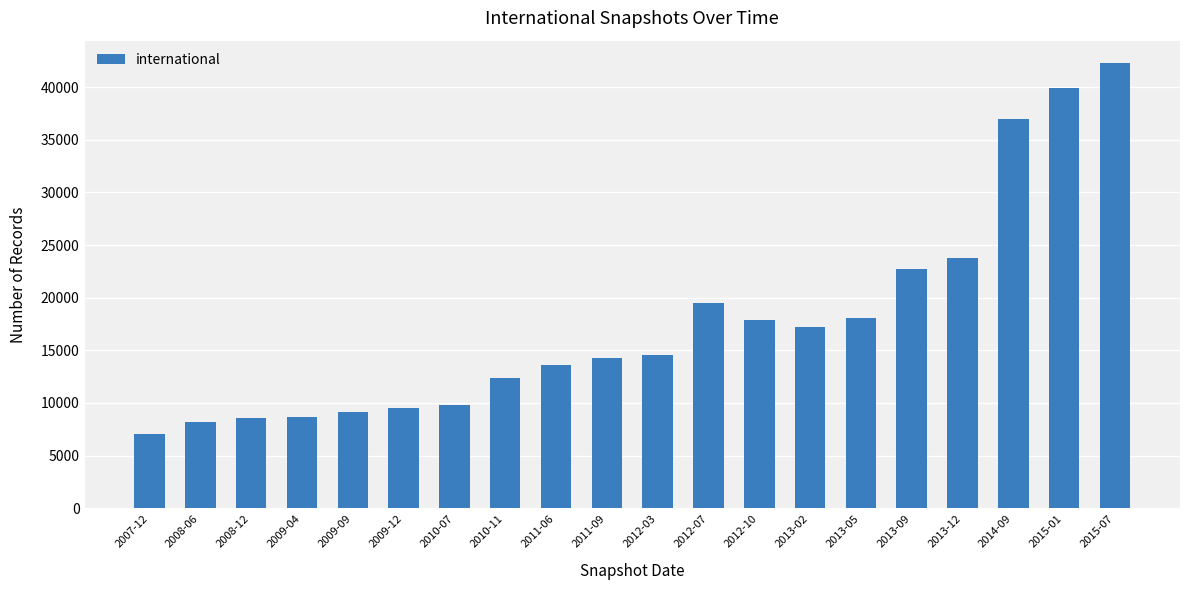

What is the average value?

17698